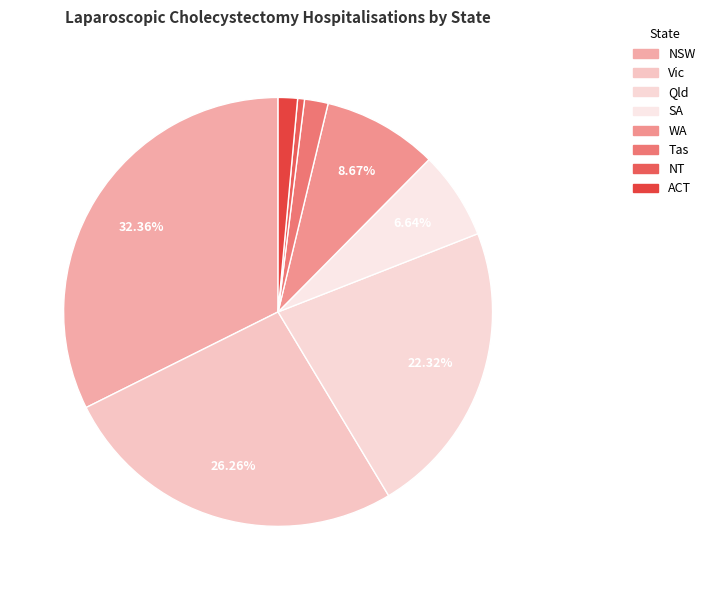

Rank the categories by value from highest to lowest.

NSW, Vic, Qld, WA, SA, Tas, ACT, NT